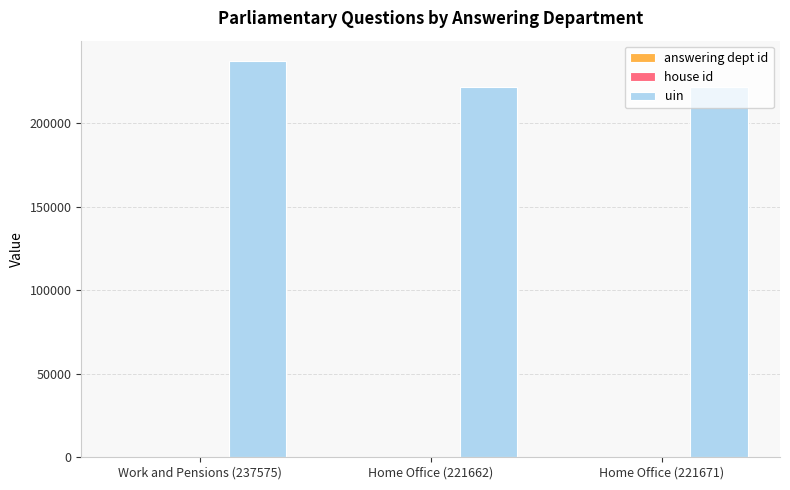

At which category is the sum across all series the highest?

Work and Pensions (237575)